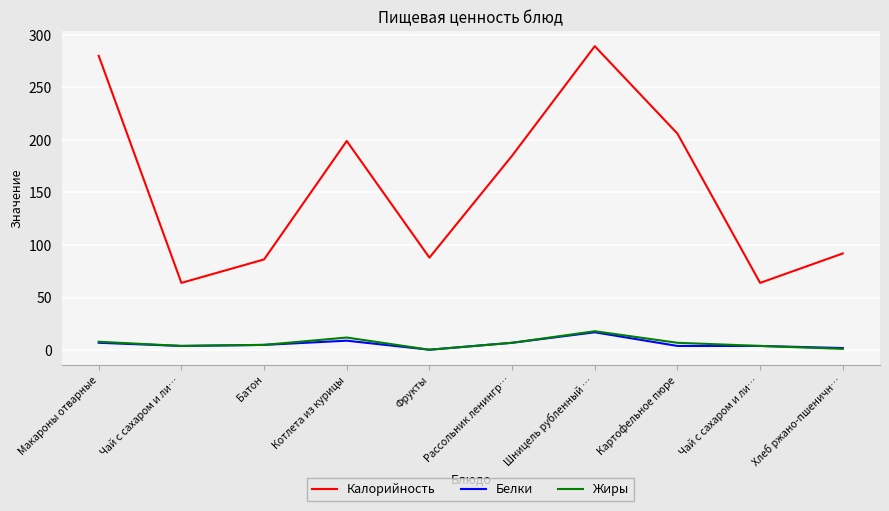

Does the chart have visible grid lines?

Yes